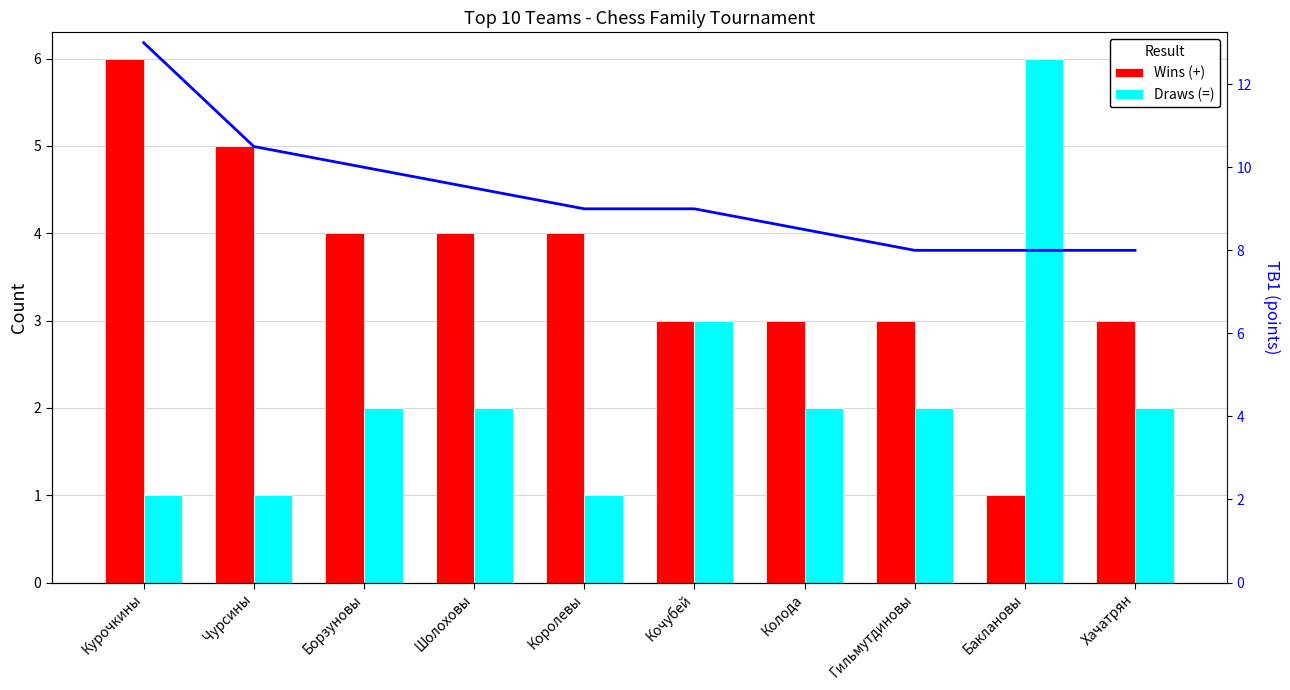

What value does the Draws (=) series have at Кочубей?

3.0